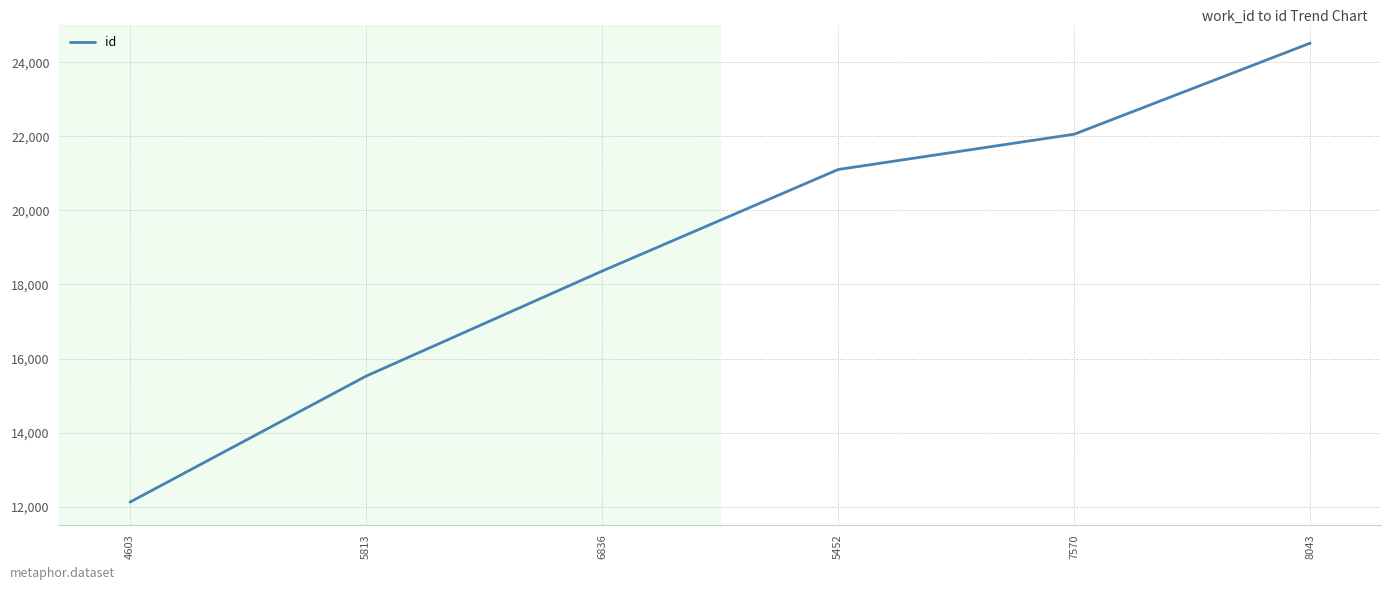

Reading right to left, transcribe all the data shown in this chart.

8043=24519	7570=22059	5452=21105	6836=18361	5813=15524	4603=12121